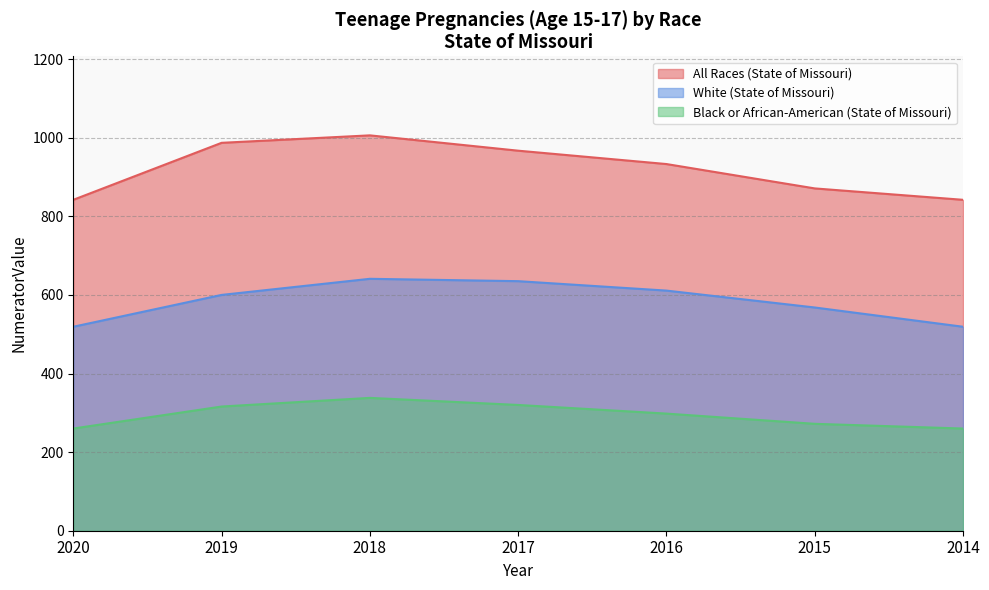

How many lines are shown in the chart?

3